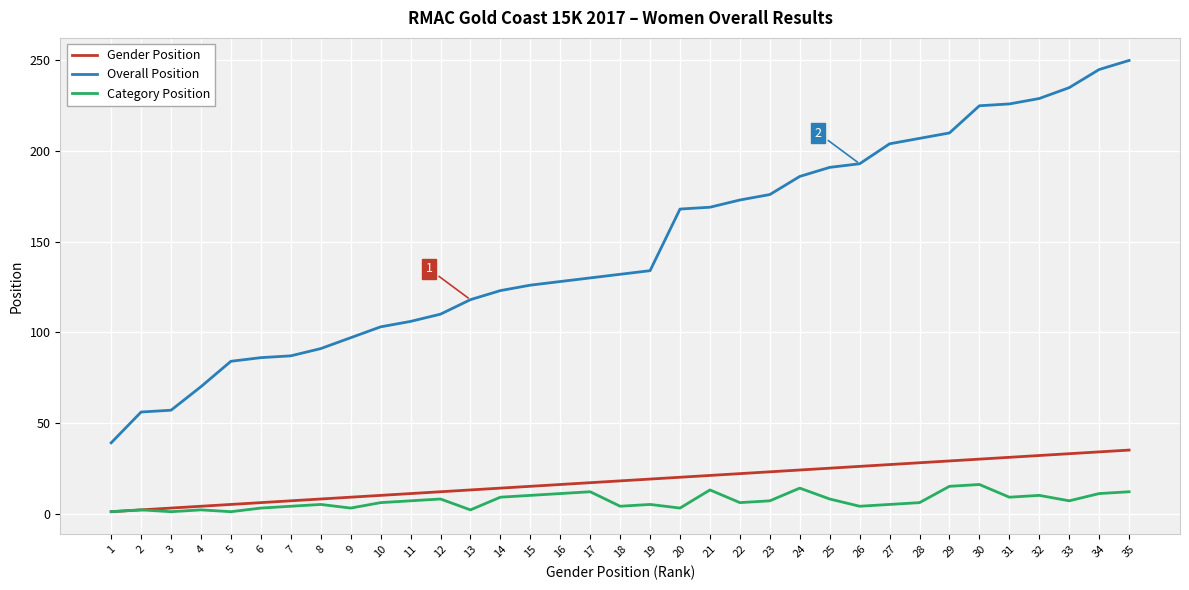

Which series has the largest total across all categories?

Overall Position